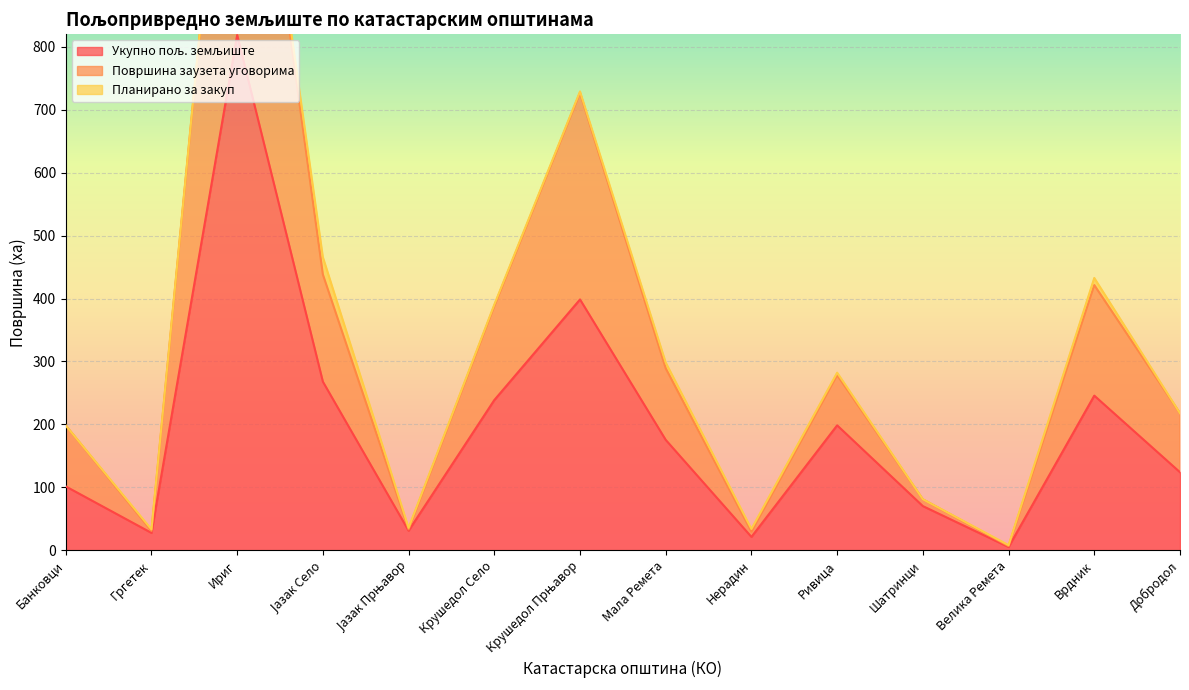

True or false: Површина заузета уговорима and Укупно пољ. земљиште intersect in this chart.

False